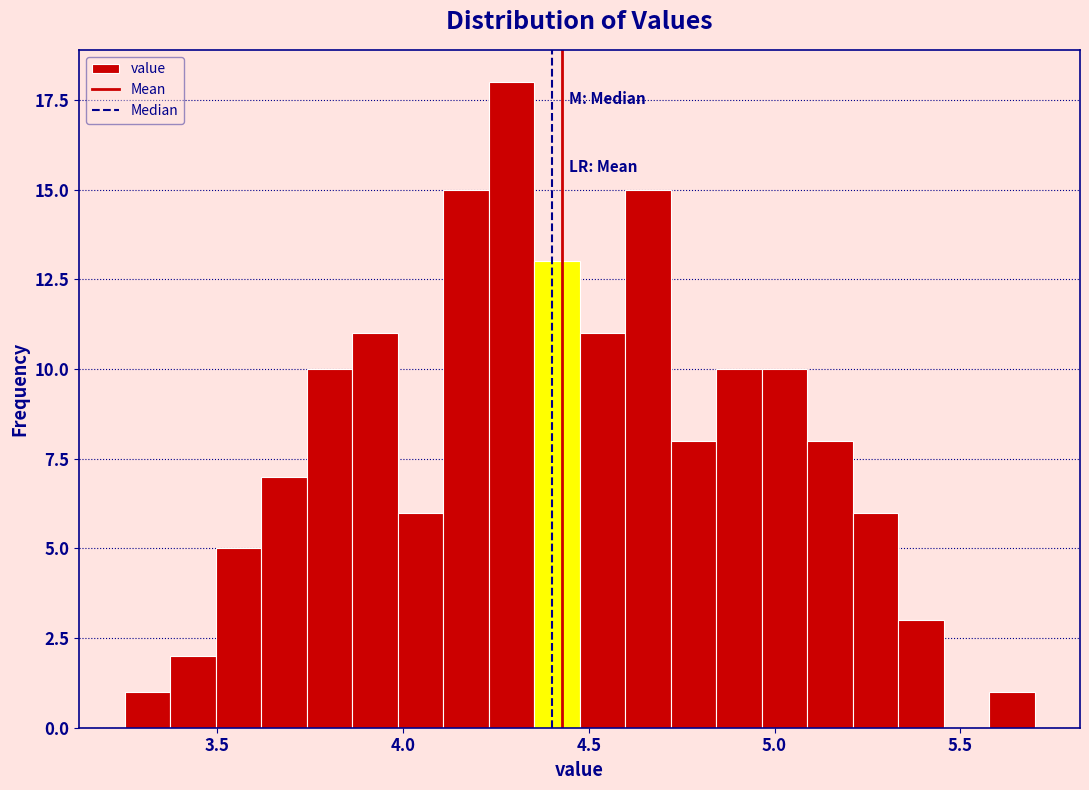

Around what value on the x-axis is the tallest bar? Give the approximate position of its centre, as read against the axis.

4.30